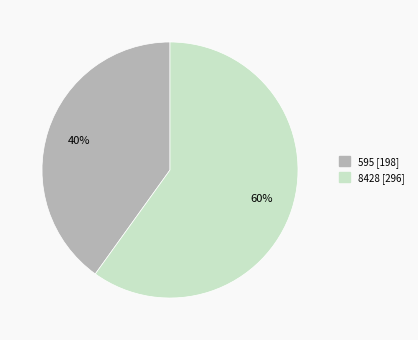

Rank the categories by value from highest to lowest.

8428, 595